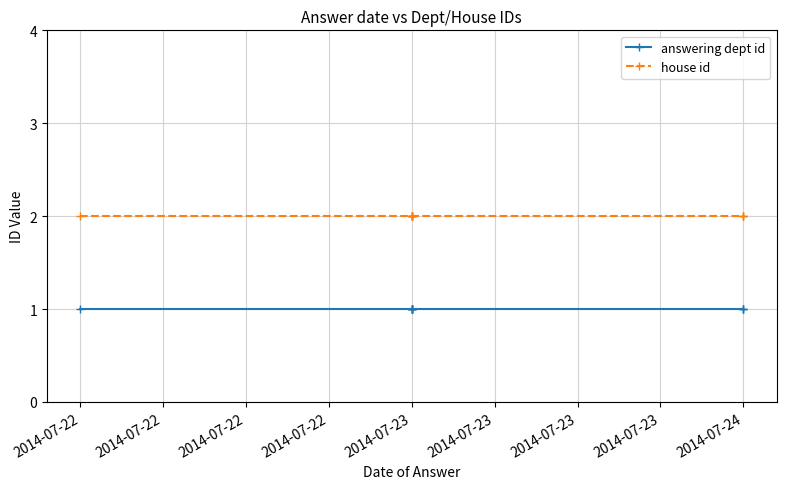

At which label does house id reach its minimum?

2014-07-22